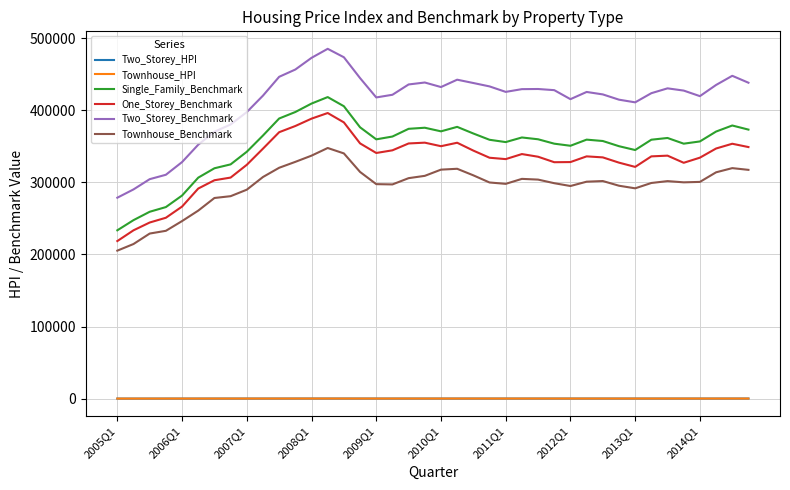

How many lines are shown in the chart?

6